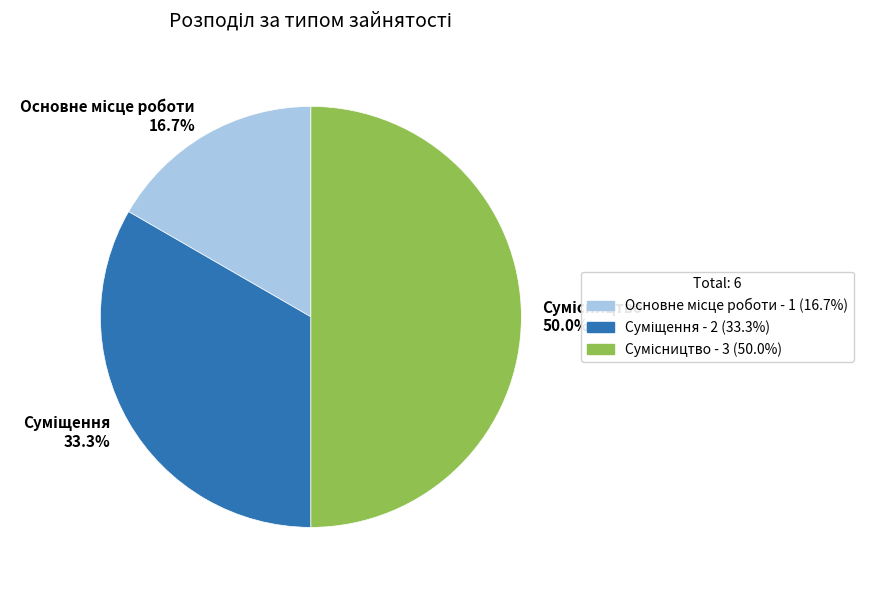

Combined, what portion of the pie is Суміщення and Основне місце роботи?

50.0%